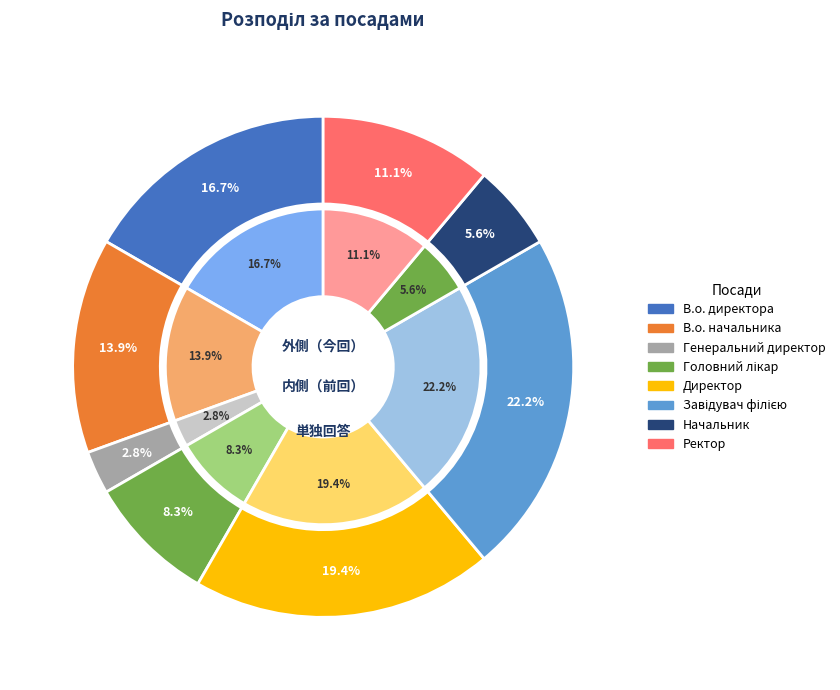

To the nearest percent, what is the combined percentage of Завідувач філією and Директор?

42%